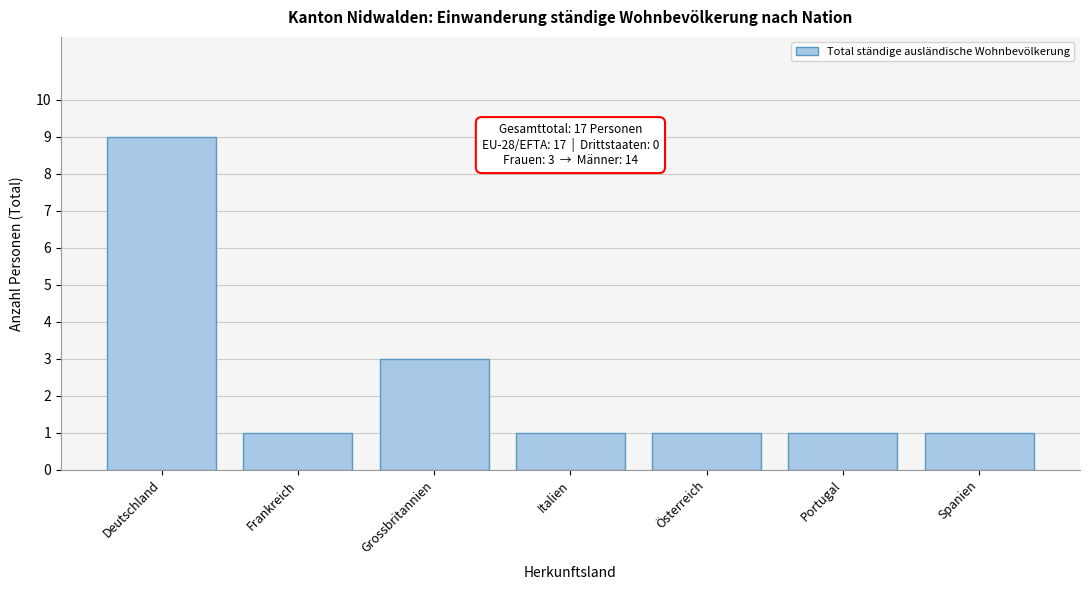

Reading right to left, extract all data points from this chart.

1	1	1	1	3	1	9